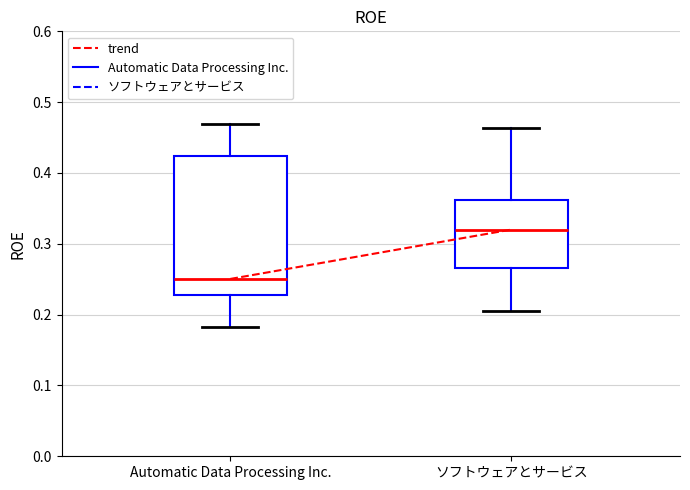

Reading left to right, transcribe this box plot: for each box, give where its median line is, the range the box spans, and where its two whiskers end, as read against the y-axis. The values are not printed on the chart, so give them approximately, as read against the axis.

Automatic Data Processing Inc.: median 0.25, box 0.23 to 0.42, whiskers 0.18 to 0.47
ソフトウェアとサービス: median 0.32, box 0.27 to 0.36, whiskers 0.21 to 0.46